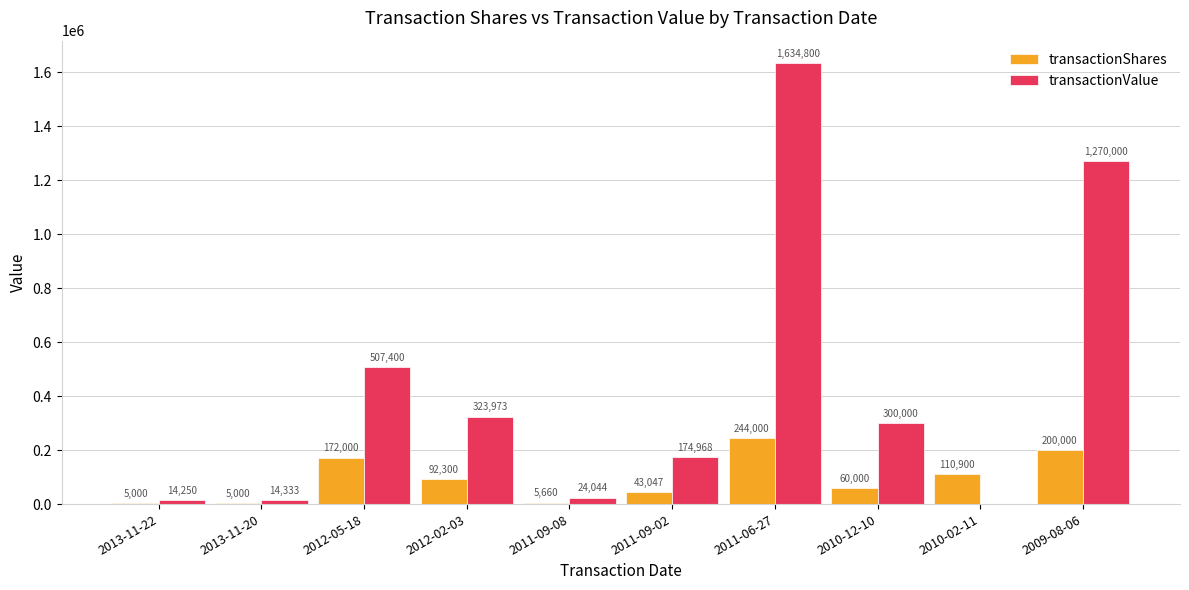

Is it true that transactionValue equals 0 at 2010-02-11?

True